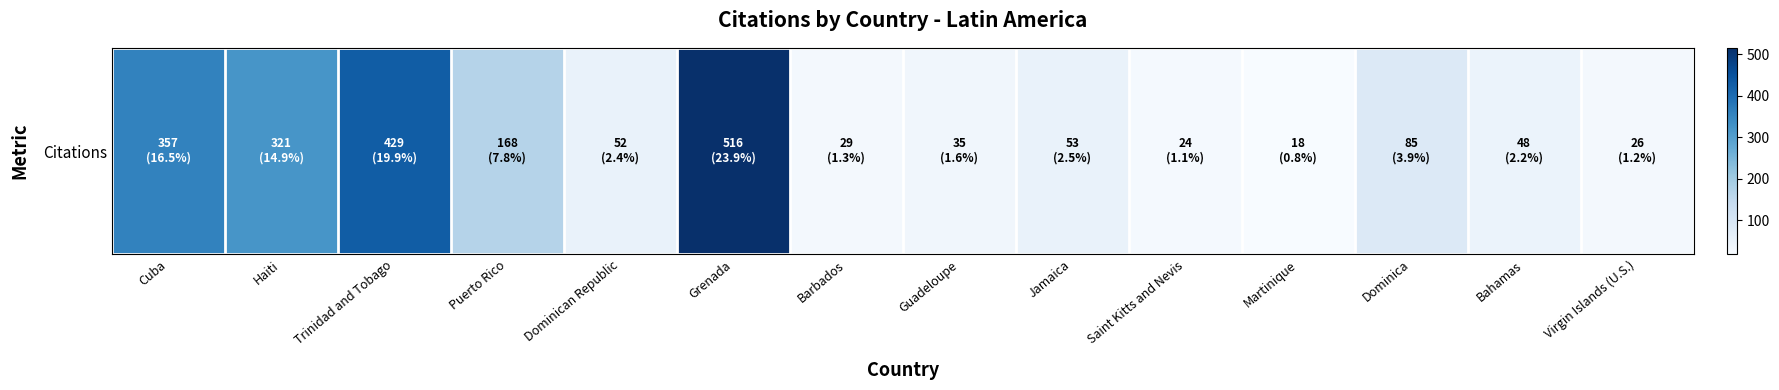

The chart shows a value of 39 at Virgin Islands (U.S.). True or false?

False